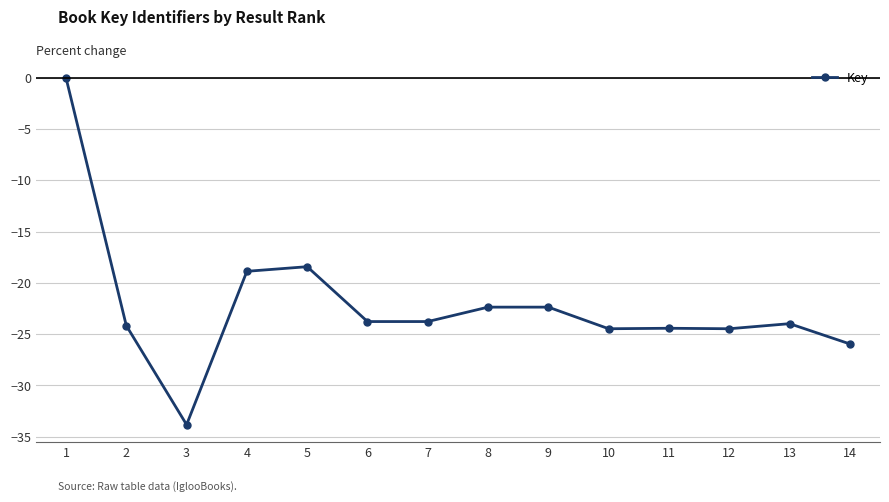

What is the value of the 5th point from the left?

-18.4